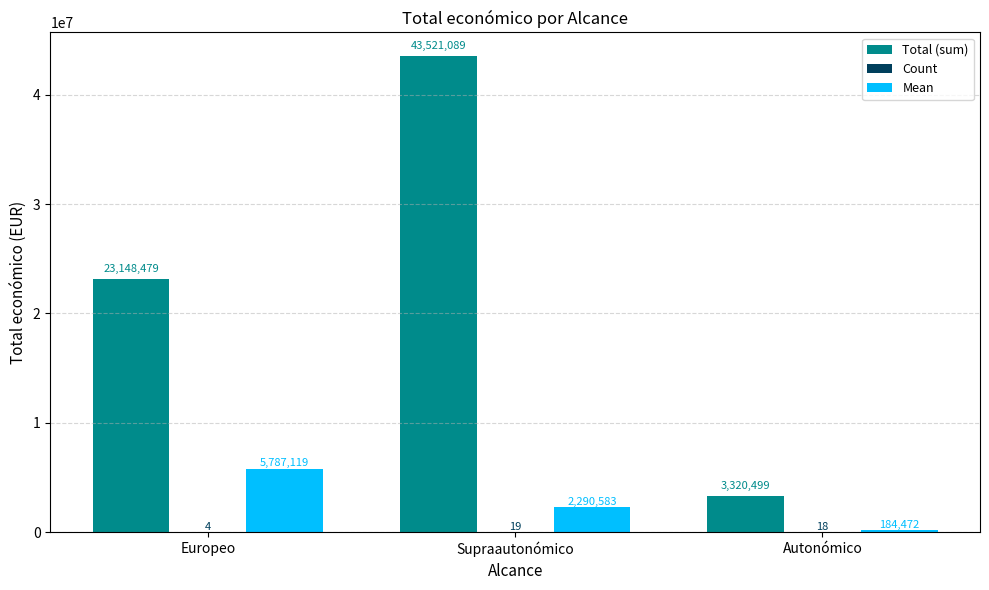

Is it true that Total (sum) equals 7214142.8 at Europeo?

False